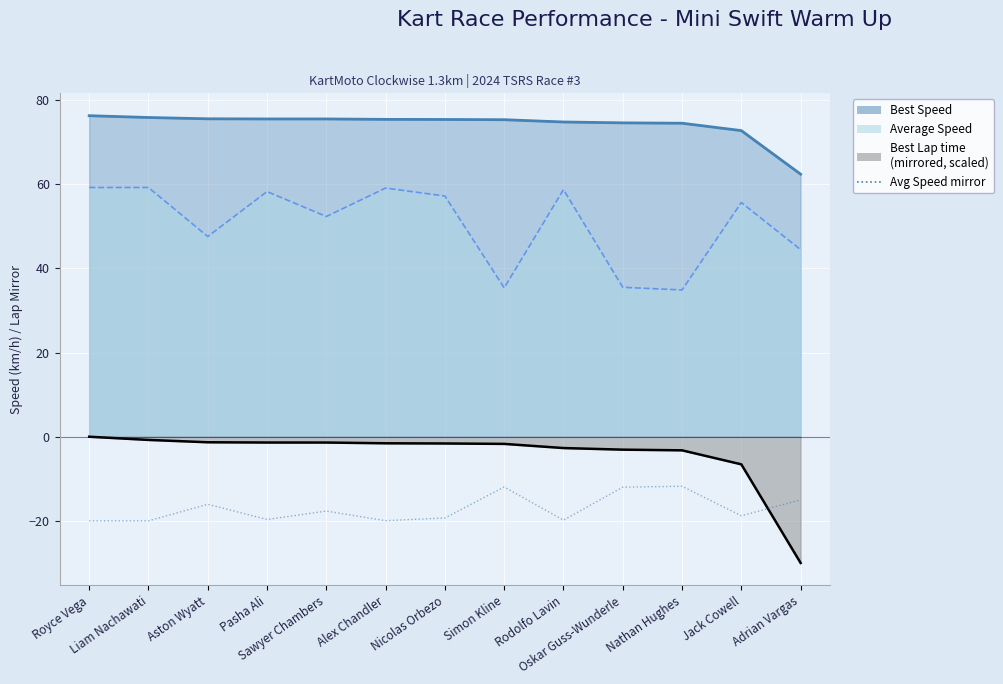

Where is the first local minimum?

Pasha Ali